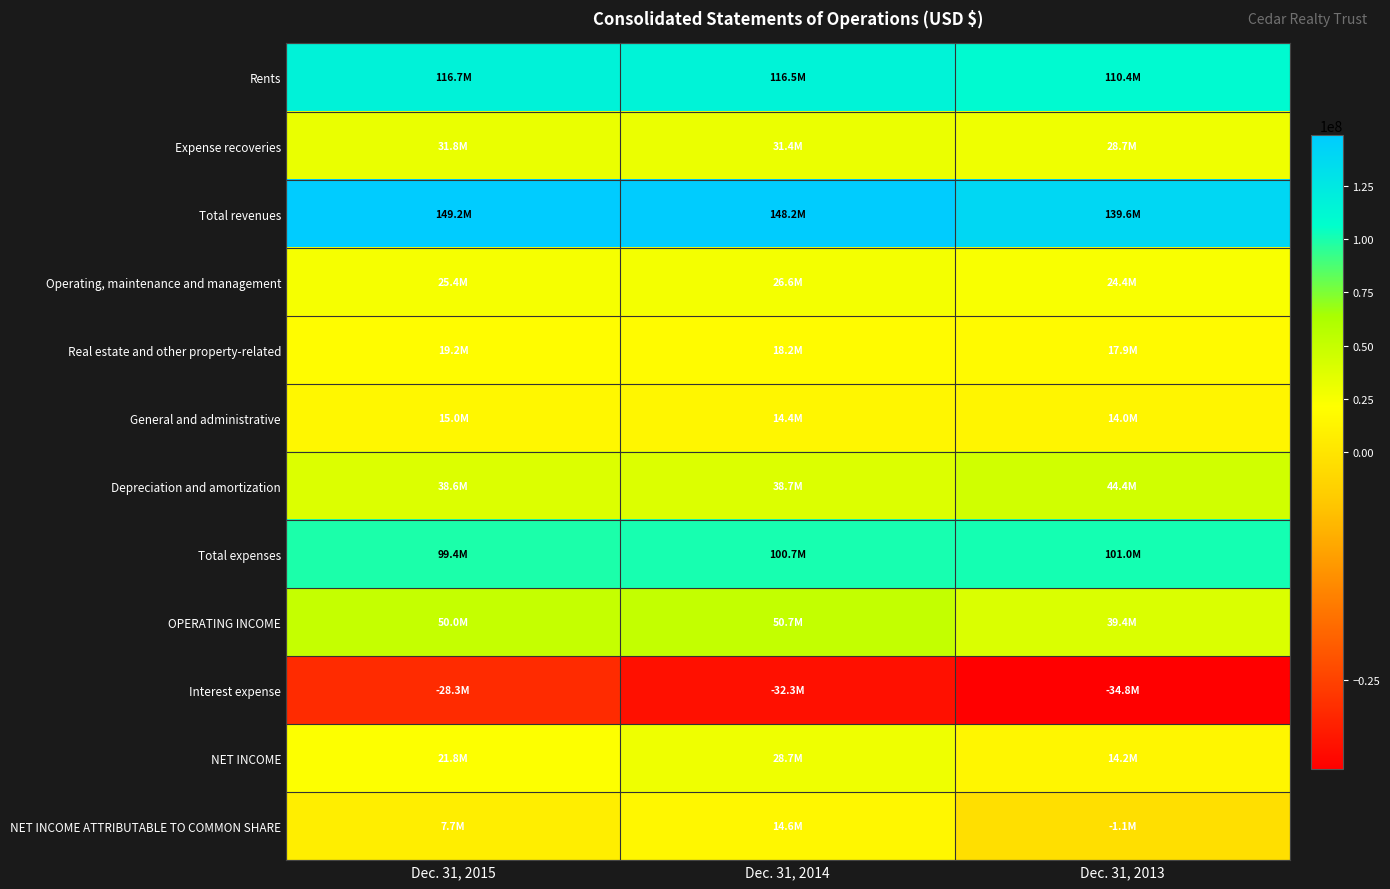

Reading left to right, list all the values displayed in this chart.

Rents: Dec. 31, 2015=116739000	Dec. 31, 2014=116505000	Dec. 31, 2013=110353000
Expense recoveries: Dec. 31, 2015=31834000	Dec. 31, 2014=31392000	Dec. 31, 2013=28691000
Total revenues: Dec. 31, 2015=149207000	Dec. 31, 2014=148184000	Dec. 31, 2013=139598000
Operating, maintenance and management: Dec. 31, 2015=25401000	Dec. 31, 2014=26604000	Dec. 31, 2013=24418000
Real estate and other property-related: Dec. 31, 2015=19189000	Dec. 31, 2014=18182000	Dec. 31, 2013=17901000
General and administrative: Dec. 31, 2015=15004000	Dec. 31, 2014=14356000	Dec. 31, 2013=13980000
Depreciation and amortization: Dec. 31, 2015=38594000	Dec. 31, 2014=38700000	Dec. 31, 2013=44405000
Total expenses: Dec. 31, 2015=99426000	Dec. 31, 2014=100712000	Dec. 31, 2013=100992000
OPERATING INCOME: Dec. 31, 2015=49993000	Dec. 31, 2014=50737000	Dec. 31, 2013=39387000
Interest expense: Dec. 31, 2015=-28272000	Dec. 31, 2014=-32301000	Dec. 31, 2013=-34762000
NET INCOME: Dec. 31, 2015=21781000	Dec. 31, 2014=28691000	Dec. 31, 2013=14202000
NET INCOME ATTRIBUTABLE TO COMMON SHARE: Dec. 31, 2015=7738000	Dec. 31, 2014=14573000	Dec. 31, 2013=-1131000